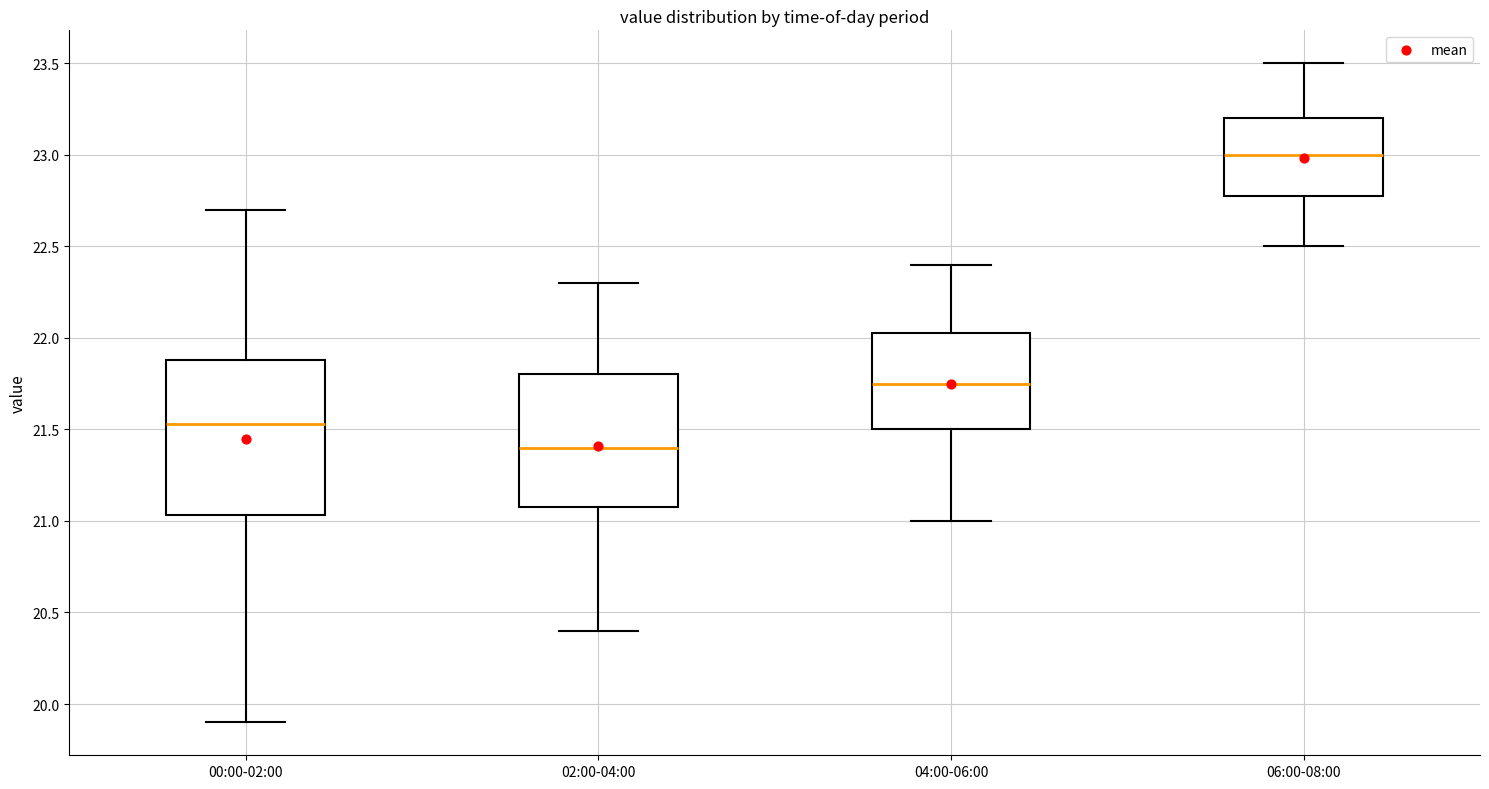

Which box is the tallest, from its lower edge to its upper edge?

00:00-02:00